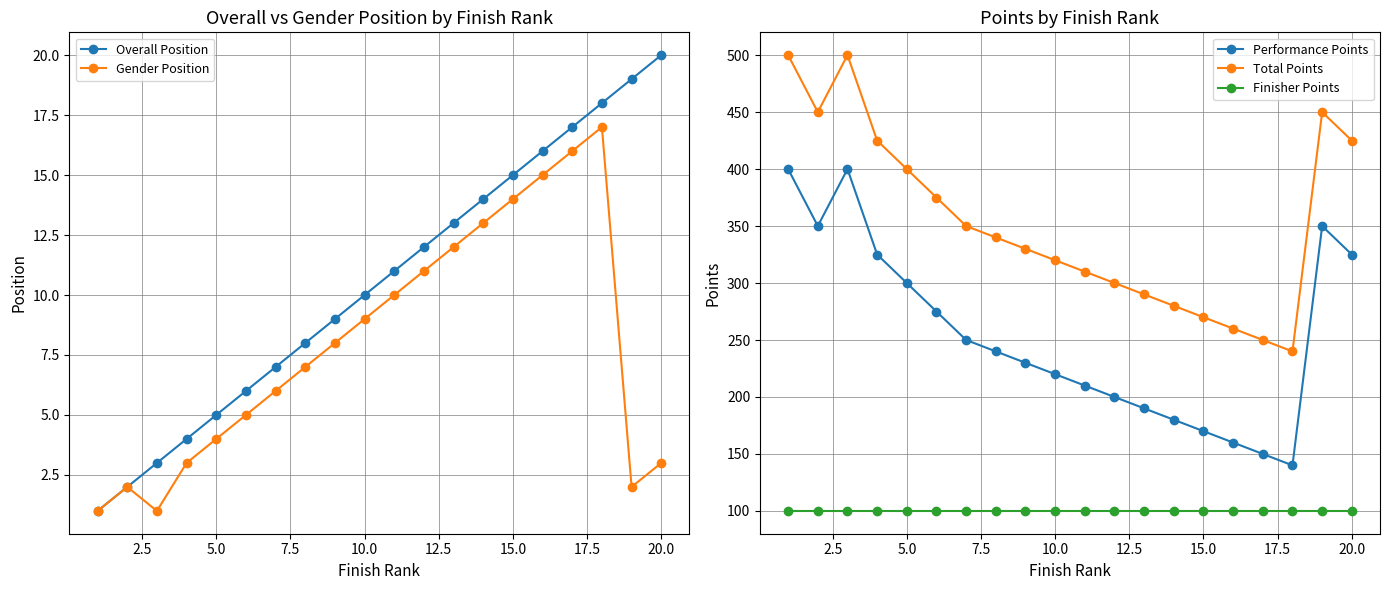

True or false: Finisher Points and Total Points intersect in this chart.

False